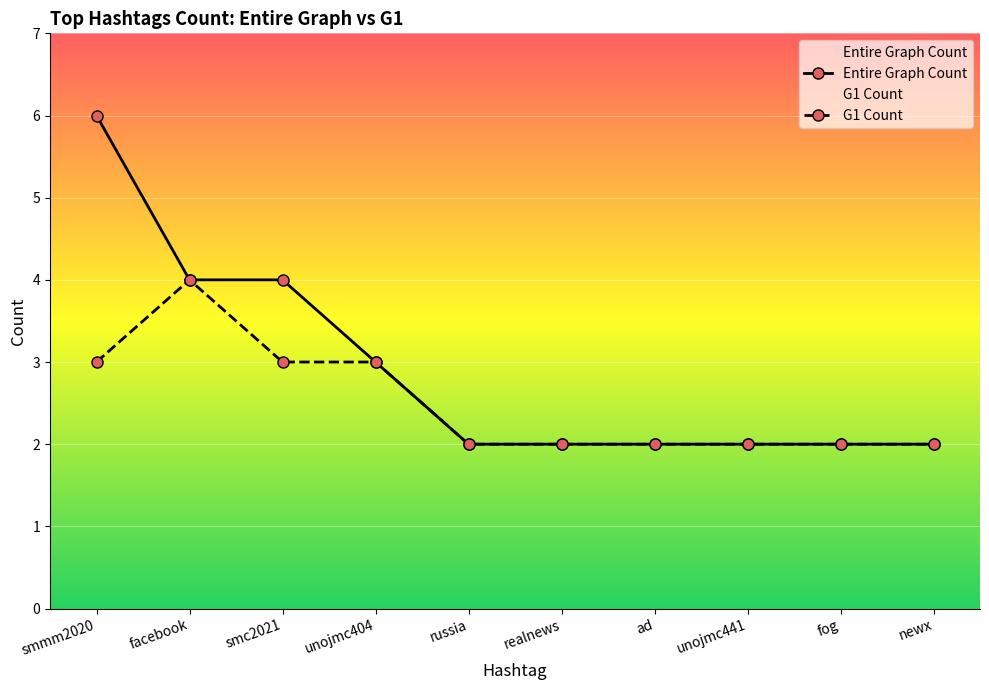

List the series in order of their overall mean, highest first.

Entire Graph Count, G1 Count